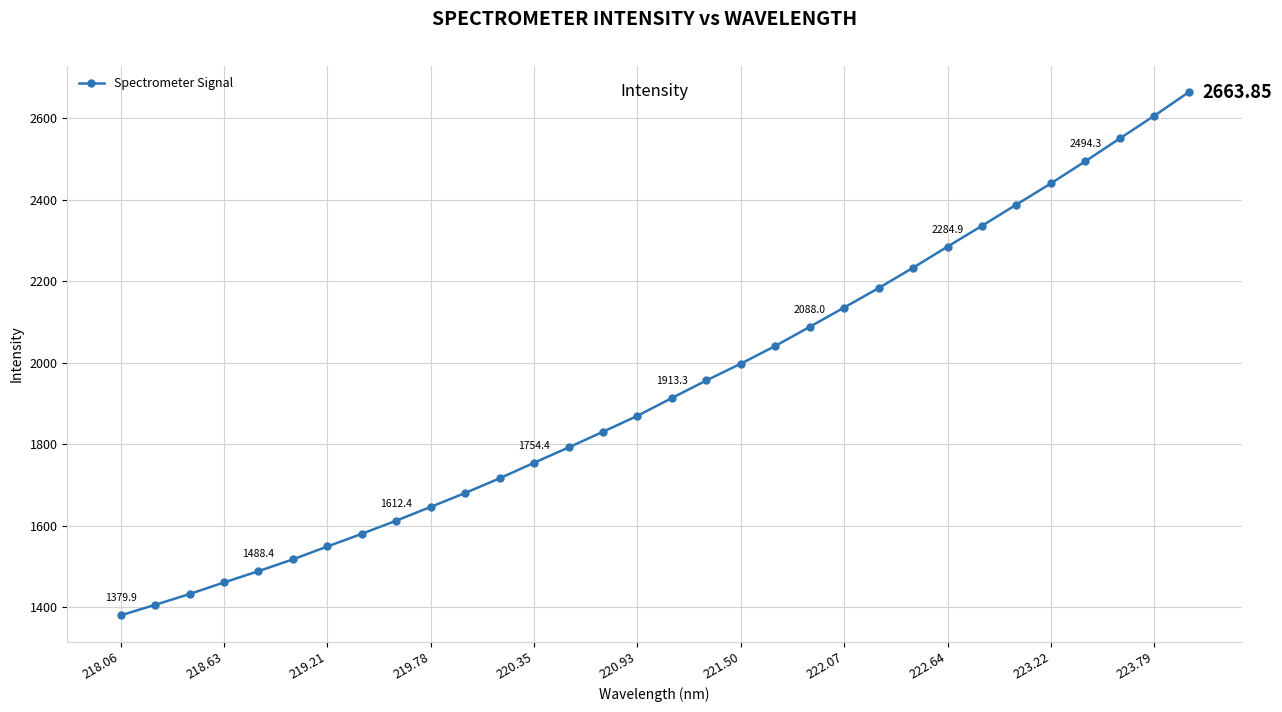

What is the sum of all values?

62026.2